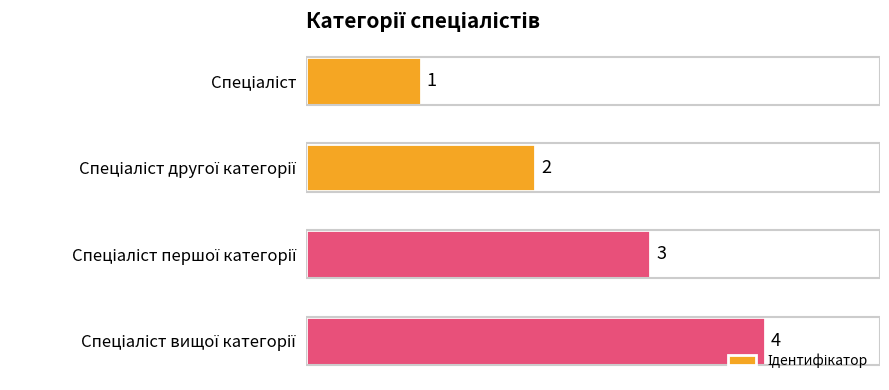

Count the values in the range 2 to 4.

3